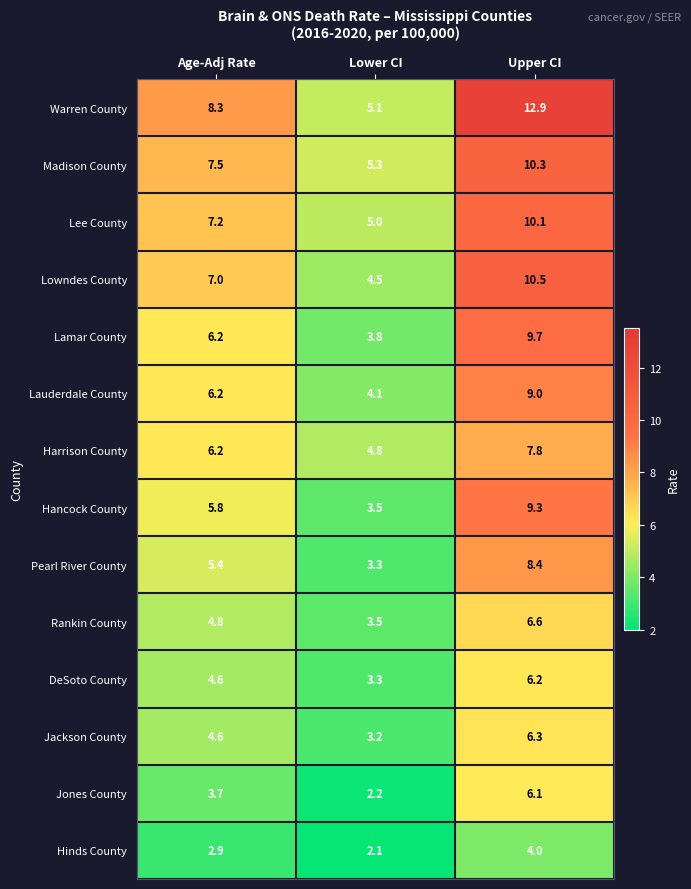

The Hinds County series shows 1.4 at Lower CI. True or false?

False